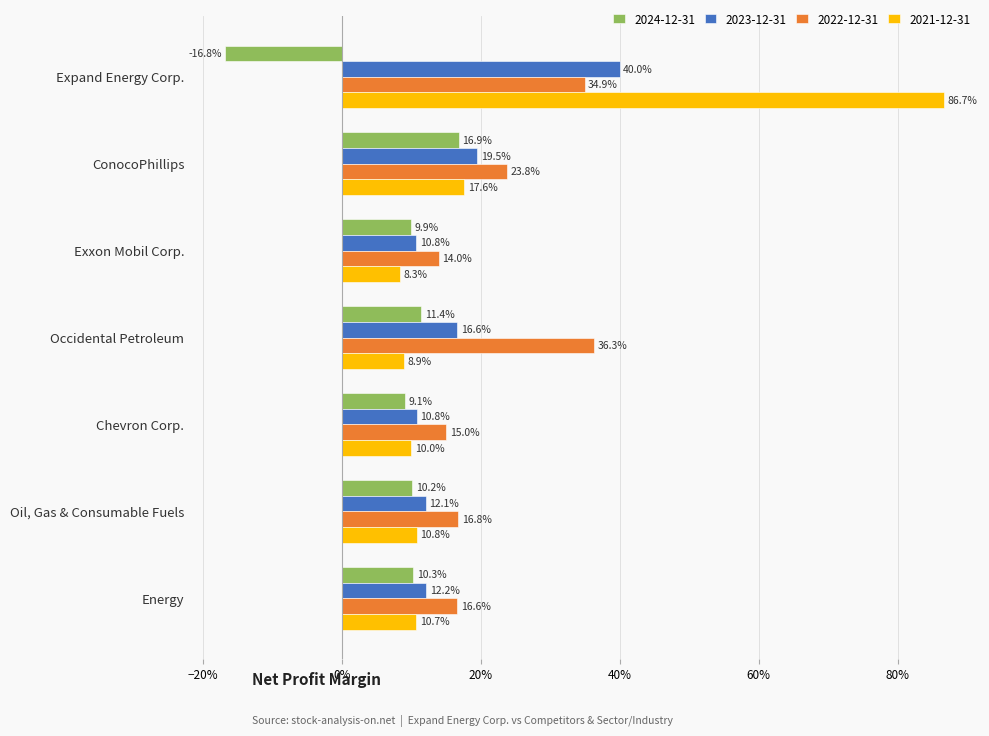

What are all the series names shown in the legend?

2024-12-31, 2023-12-31, 2022-12-31, 2021-12-31